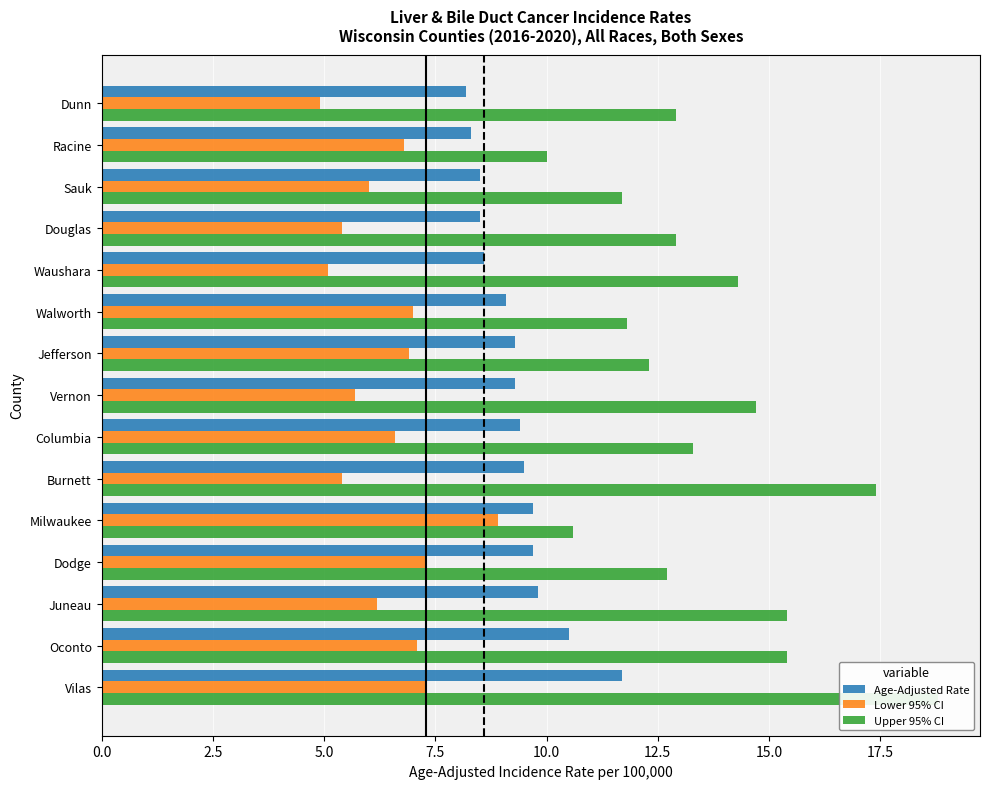

What is the value of the Age-Adjusted Rate bar at the 15th from the left?

8.2